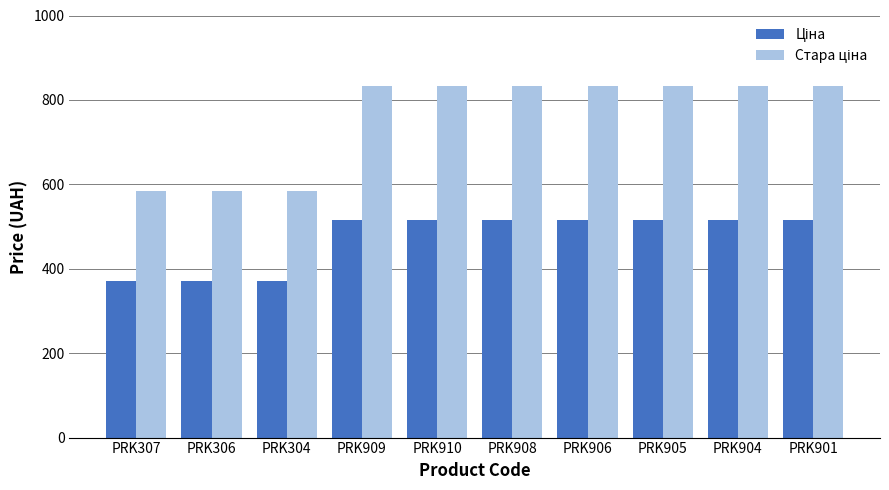

What is the smallest value displayed?

371.4